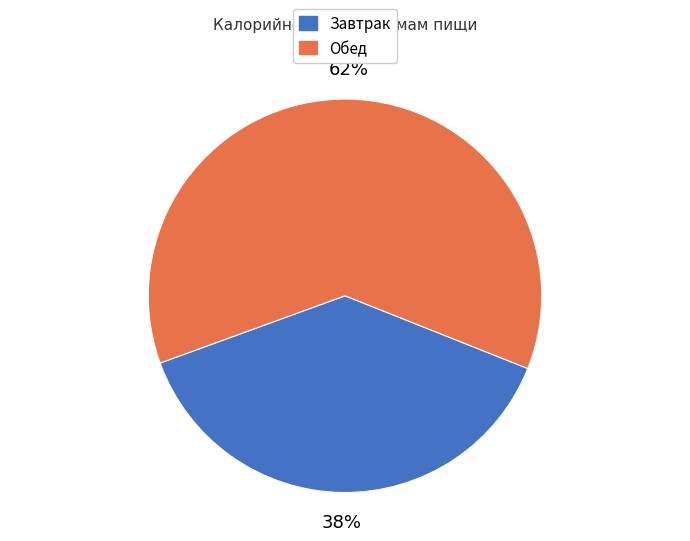

Between Обед and Завтрак, which is larger?

Обед